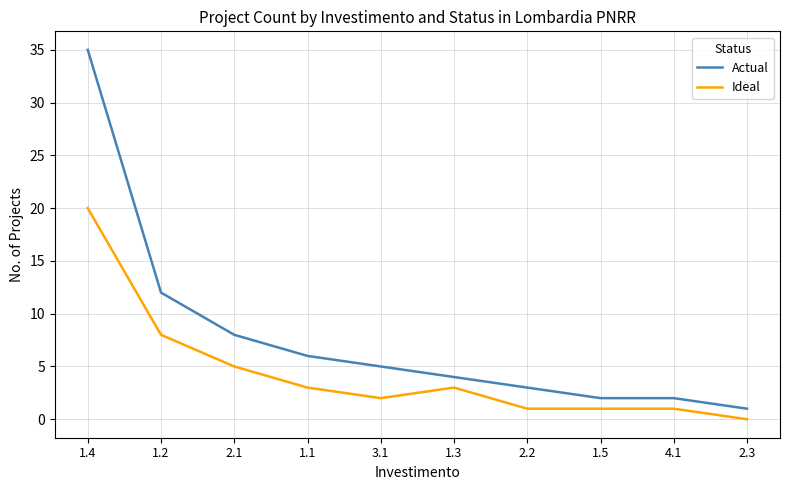

True or false: Actual has a value of 2 at 1.5.

True